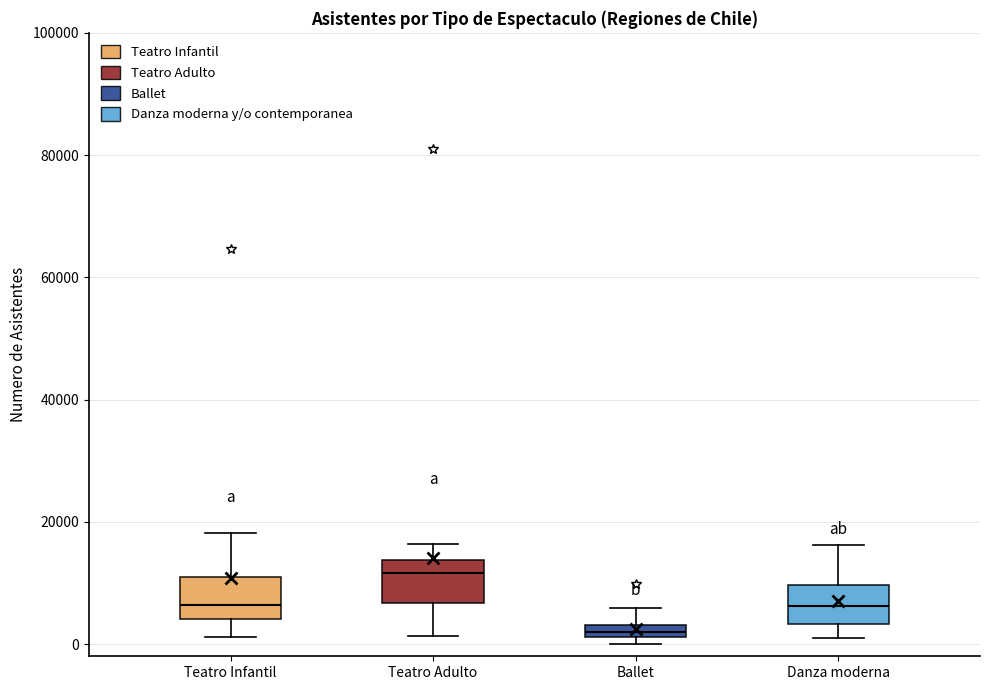

Where does the median line of the box for Danza moderna sit on the y-axis? The values are not printed on the chart, so give them approximately, as read against the axis.

6000